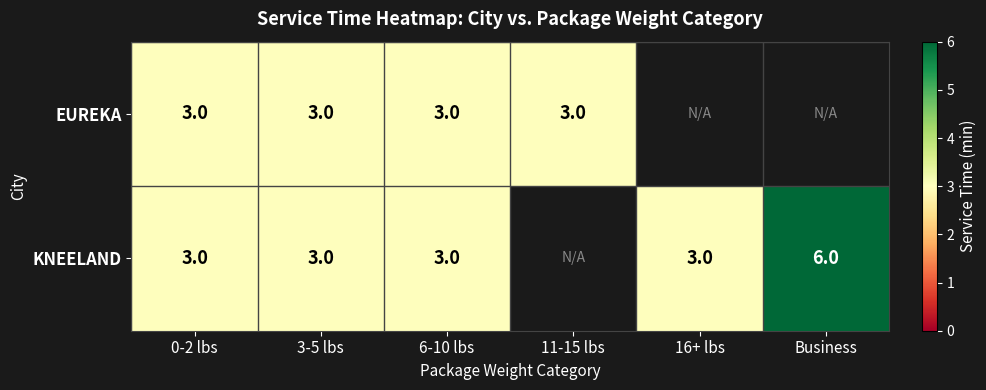

What is the sum of the EUREKA values at 0-2 lbs and 6-10 lbs?

6